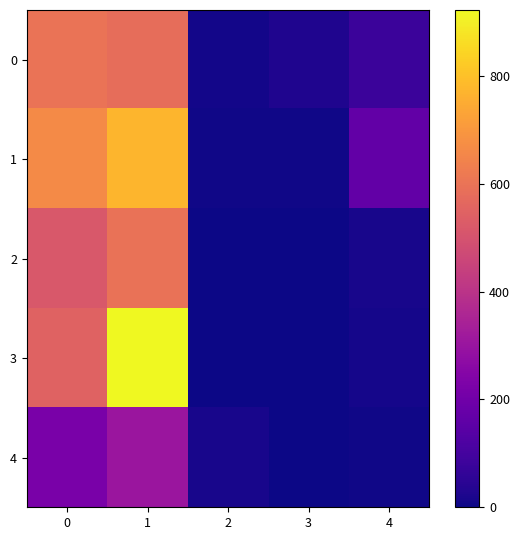

At how many categories does at least one series exceed 126?

3